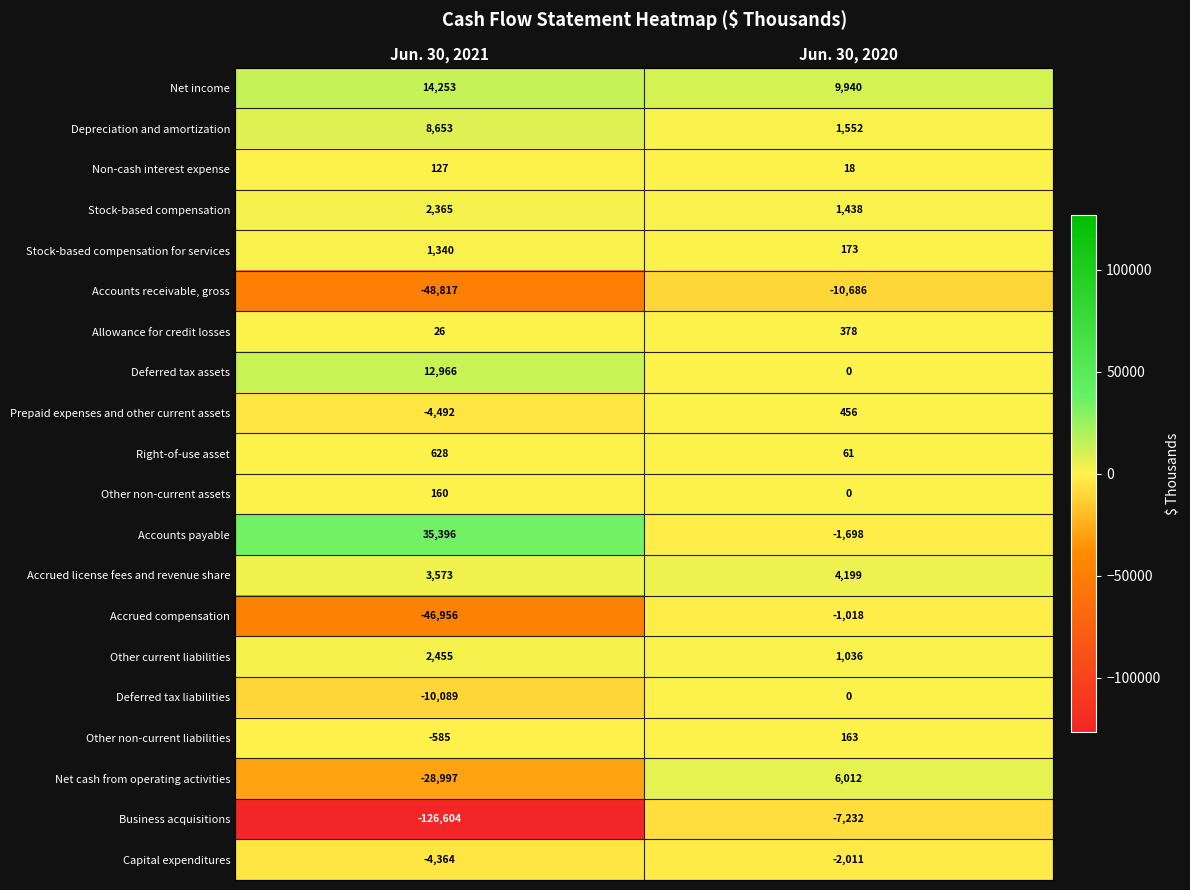

What is the spread (max minus min) of values at Jun. 30, 2021?

162000